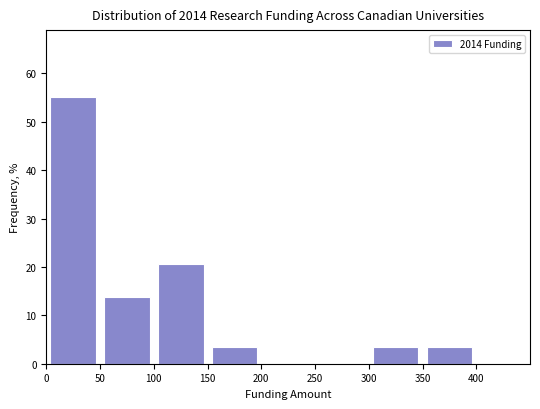

Reading left to right, list every bar in this chart as the range it spans on the x-axis followed by its height. The values are not printed on the chart, so give them approximately, as read against the axis.

0 to 50: 55
50 to 100: 14
100 to 150: 21
150 to 200: 3
200 to 250: 0
250 to 300: 0
300 to 350: 3
350 to 400: 3